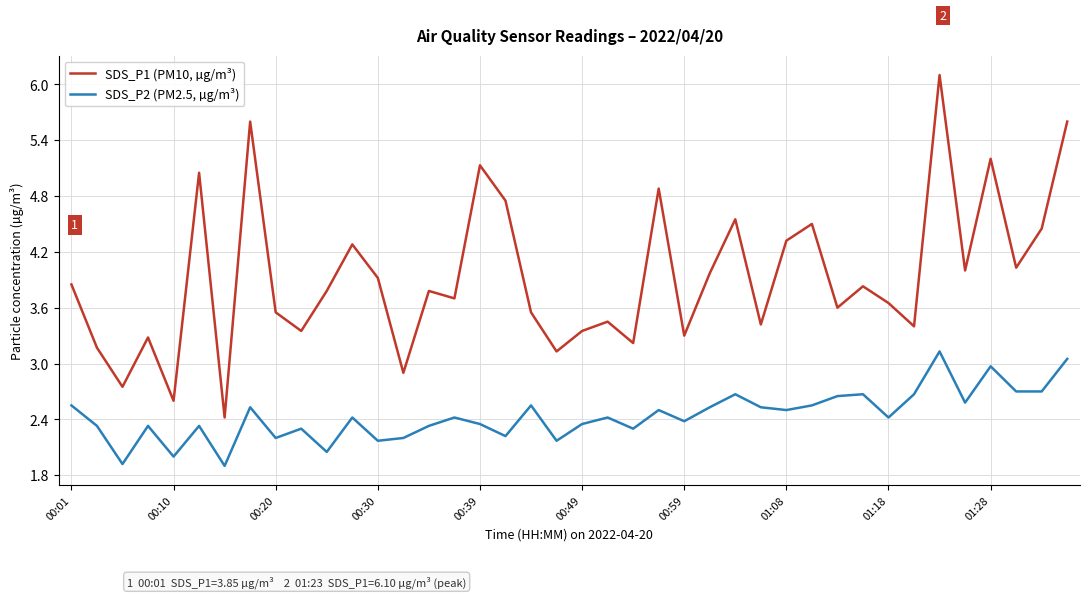

What is the maximum value shown in the chart?

6.1